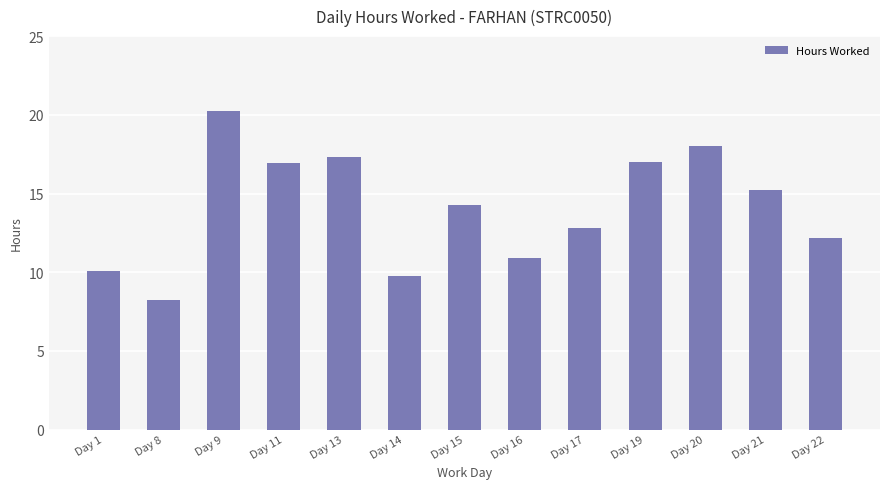

Read the value at Day 22.

12.2